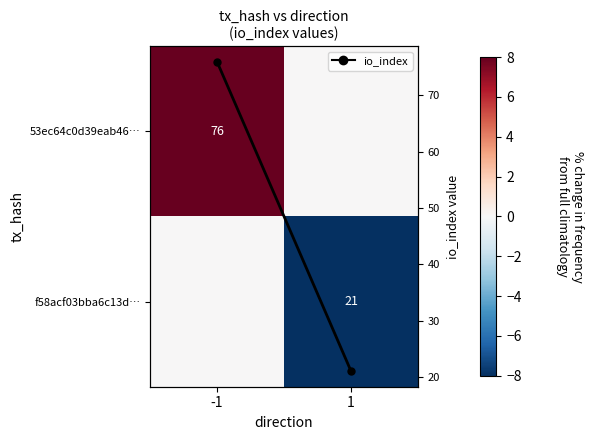

How many 53ec64c0d39eab46… values are between 0 and 8?

2